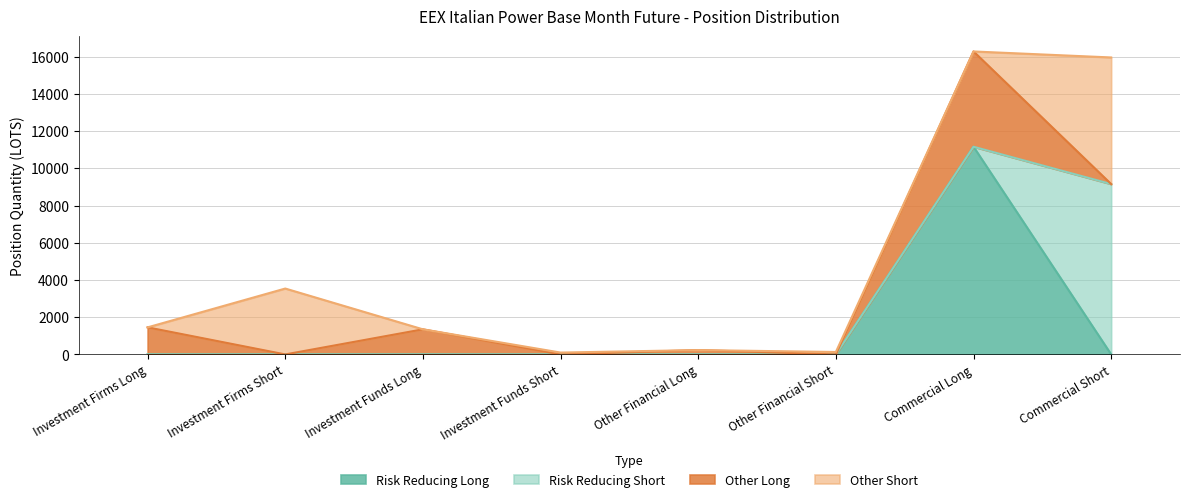

List the series in order of their overall mean, highest first.

Risk Reducing Long, Other Short, Risk Reducing Short, Other Long